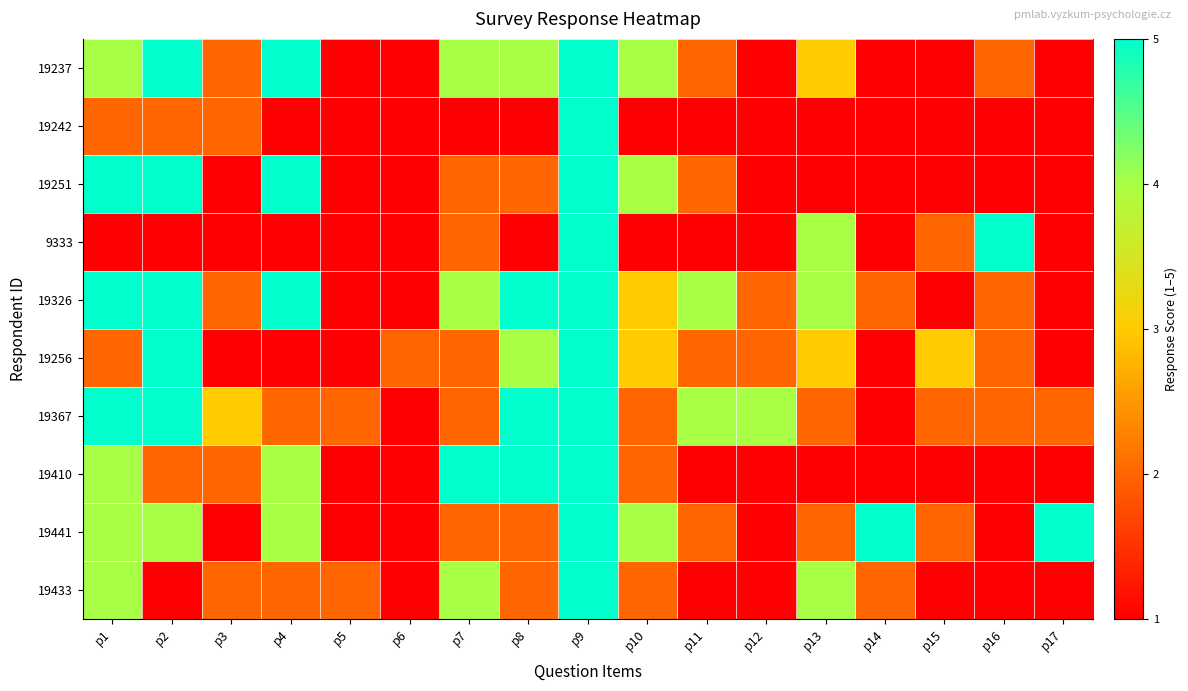

Reading left to right, what are all the values shown in this chart?

19237: p1=4	p2=5	p3=2	p4=5	p5=1	p6=1	p7=4	p8=4	p9=5	p10=4	p11=2	p12=1	p13=3	p14=1	p15=1	p16=2	p17=1
19242: p1=2	p2=2	p3=2	p4=1	p5=1	p6=1	p7=1	p8=1	p9=5	p10=1	p11=1	p12=1	p13=1	p14=1	p15=1	p16=1	p17=1
19251: p1=5	p2=5	p3=1	p4=5	p5=1	p6=1	p7=2	p8=2	p9=5	p10=4	p11=2	p12=1	p13=1	p14=1	p15=1	p16=1	p17=1
9333: p1=1	p2=1	p3=1	p4=1	p5=1	p6=1	p7=2	p8=1	p9=5	p10=1	p11=1	p12=1	p13=4	p14=1	p15=2	p16=5	p17=1
19326: p1=5	p2=5	p3=2	p4=5	p5=1	p6=1	p7=4	p8=5	p9=5	p10=3	p11=4	p12=2	p13=4	p14=2	p15=1	p16=2	p17=1
19256: p1=2	p2=5	p3=1	p4=1	p5=1	p6=2	p7=2	p8=4	p9=5	p10=3	p11=2	p12=2	p13=3	p14=1	p15=3	p16=2	p17=1
19367: p1=5	p2=5	p3=3	p4=2	p5=2	p6=1	p7=2	p8=5	p9=5	p10=2	p11=4	p12=4	p13=2	p14=1	p15=2	p16=2	p17=2
19410: p1=4	p2=2	p3=2	p4=4	p5=1	p6=1	p7=5	p8=5	p9=5	p10=2	p11=1	p12=1	p13=1	p14=1	p15=1	p16=1	p17=1
19441: p1=4	p2=4	p3=1	p4=4	p5=1	p6=1	p7=2	p8=2	p9=5	p10=4	p11=2	p12=1	p13=2	p14=5	p15=2	p16=1	p17=5
19433: p1=4	p2=1	p3=2	p4=2	p5=2	p6=1	p7=4	p8=2	p9=5	p10=2	p11=1	p12=1	p13=4	p14=2	p15=1	p16=1	p17=1